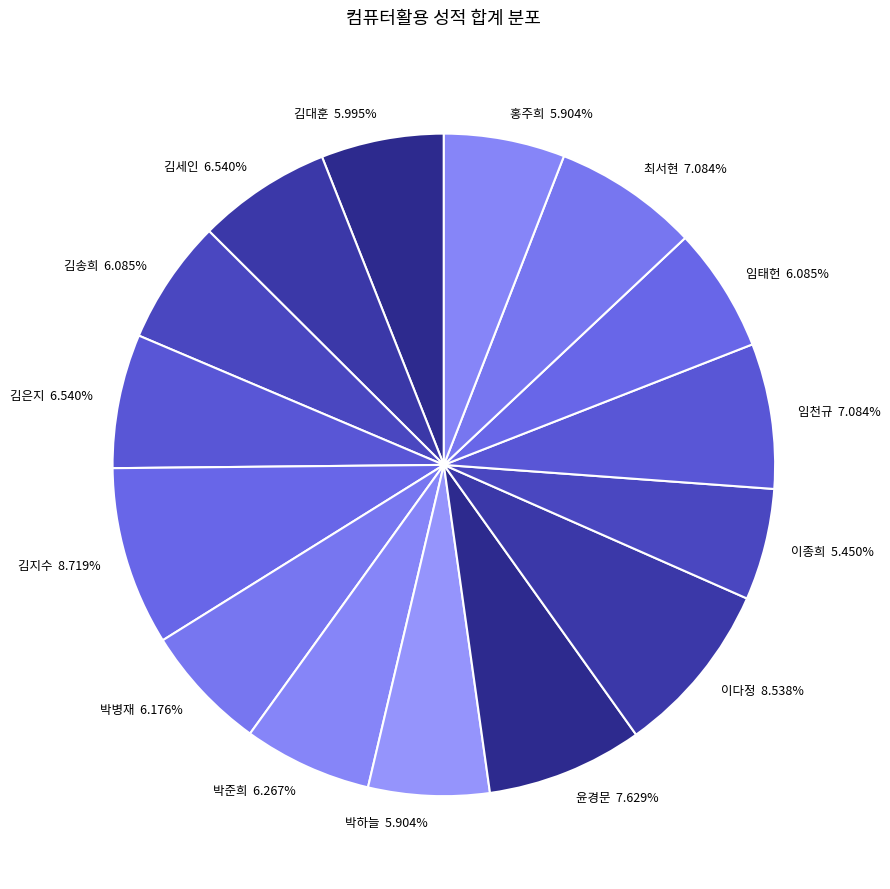

To the nearest percent, what is the average slice percentage?

7%